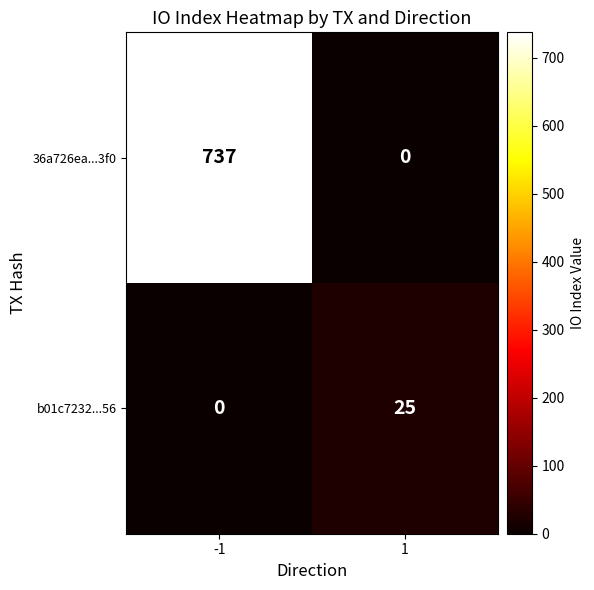

What is the maximum value shown in the chart?

737